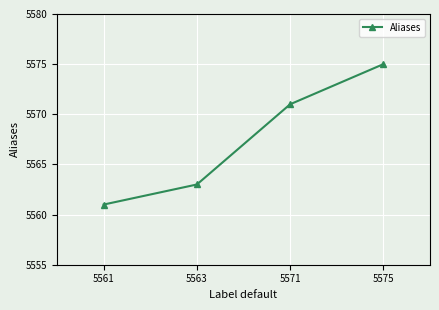

Rank the categories by value from highest to lowest.

5575, 5571, 5563, 5561